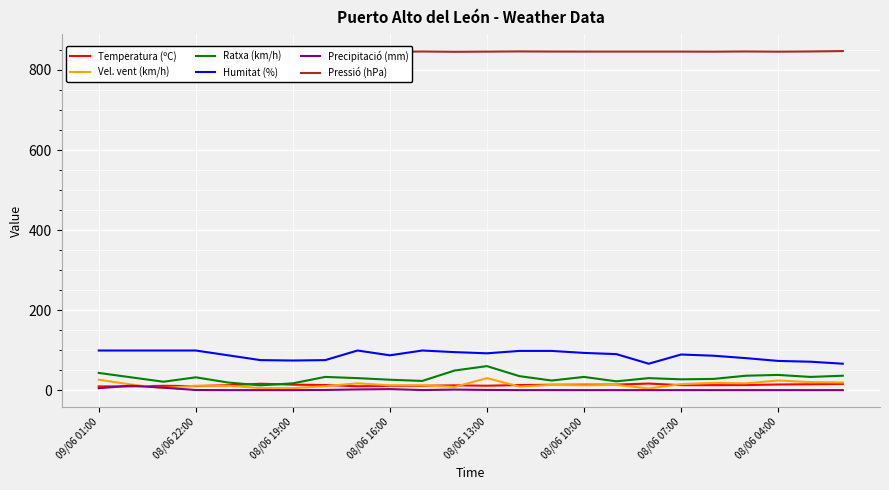

What is the spread (max minus min) of values at 13?

846.4